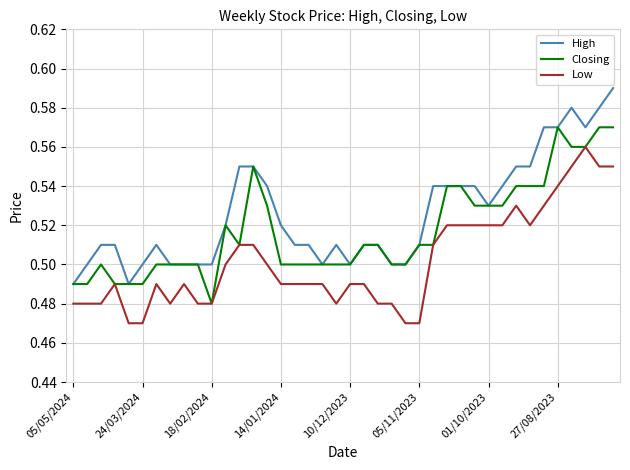

Rank the series by their average value, from lowest to highest.

Low, Closing, High